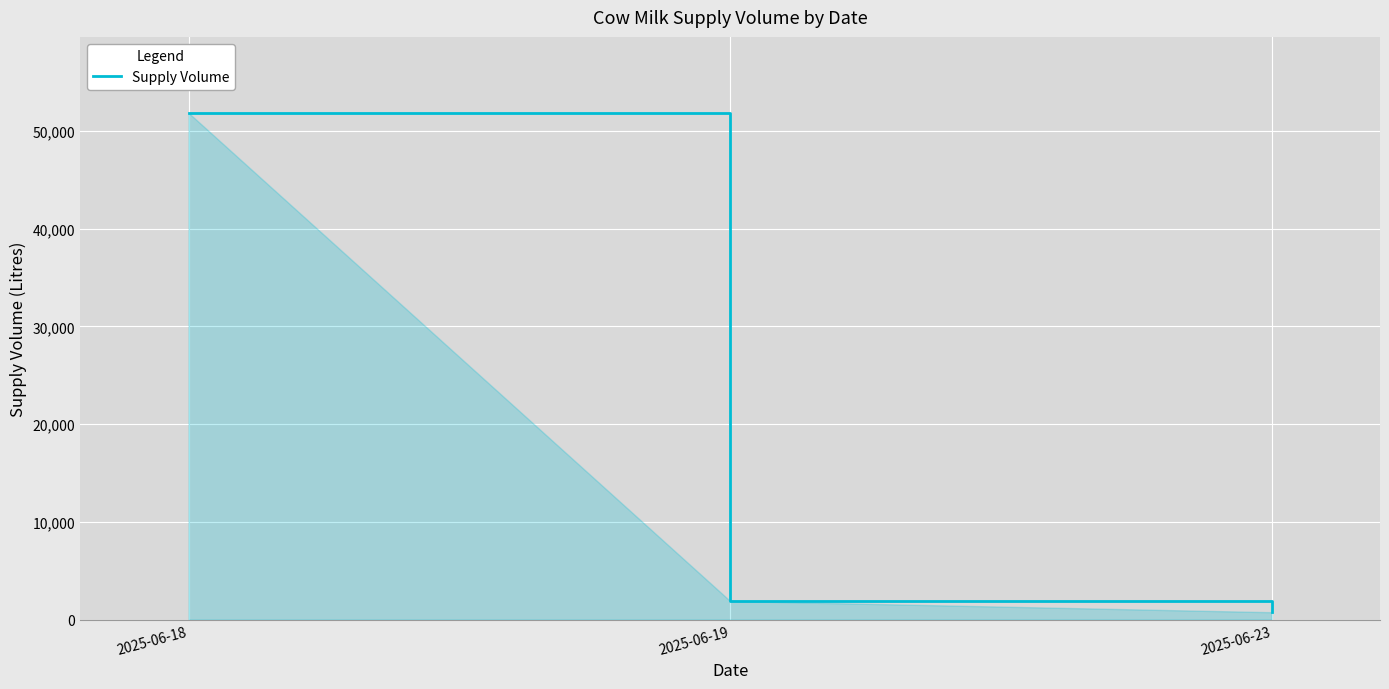

At which label is the value closest to 26305?

2025-06-19